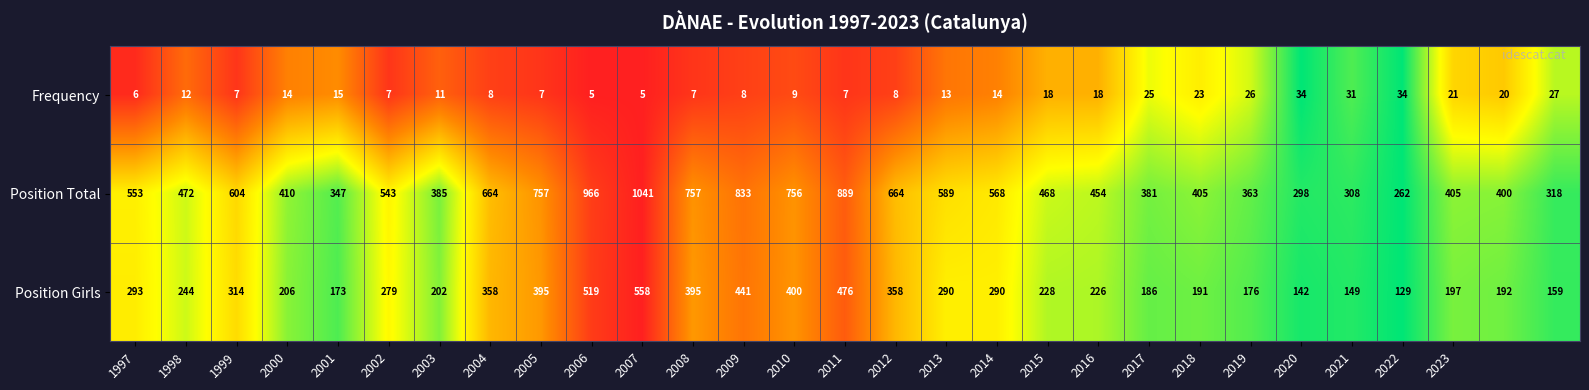

List the series in order of their overall mean, lowest first.

Frequency, Position Girls, Position Total